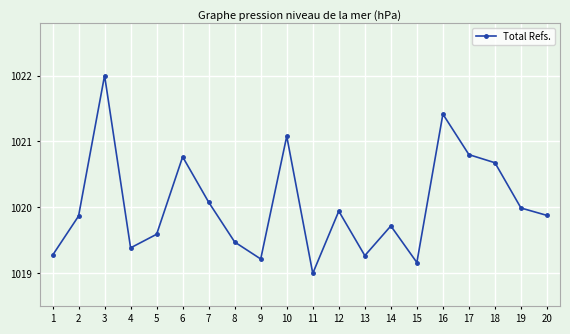

What is the change in value from 12 to 17?

+0.9